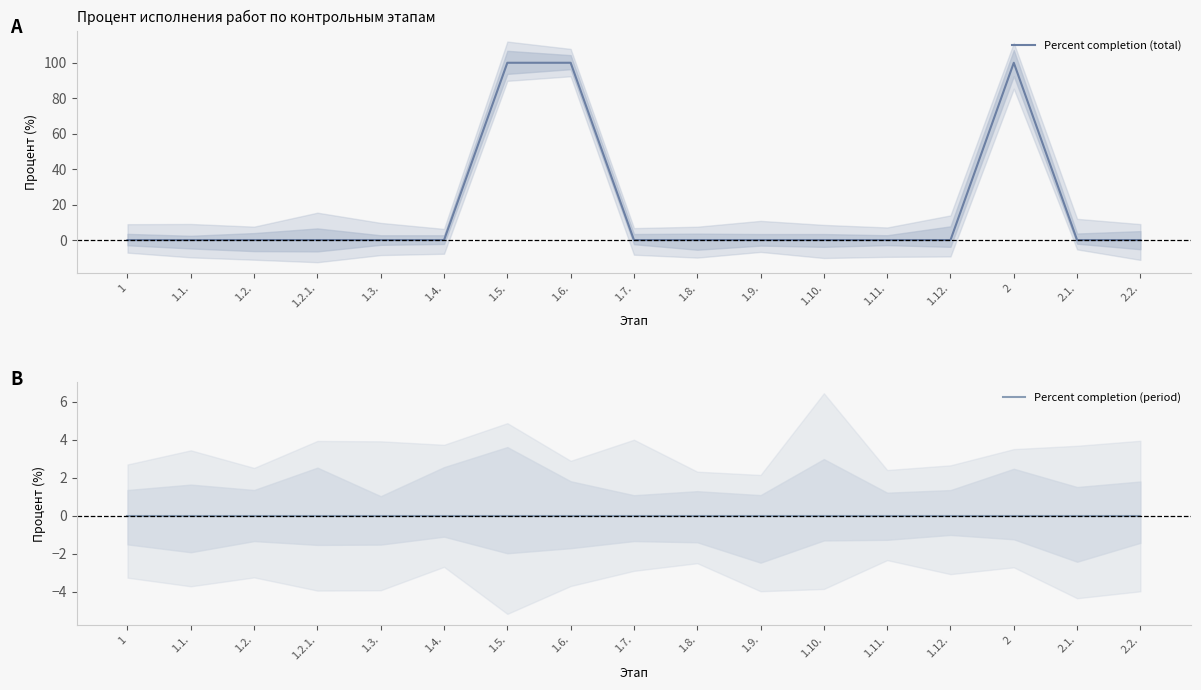

What is the label of the 10th point from the left?

1.8.